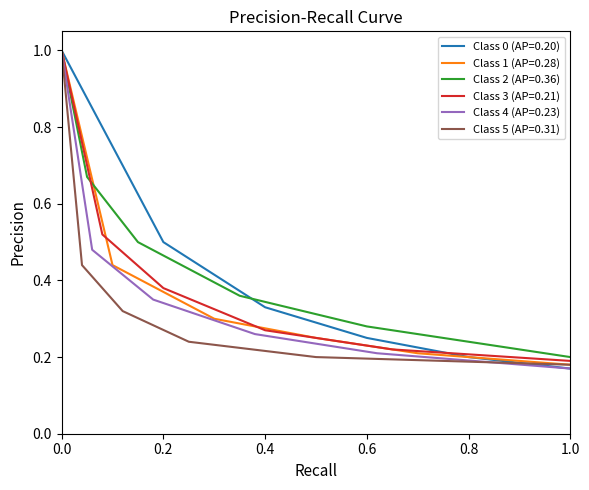

Does the chart display data point markers on the line(s)?

No